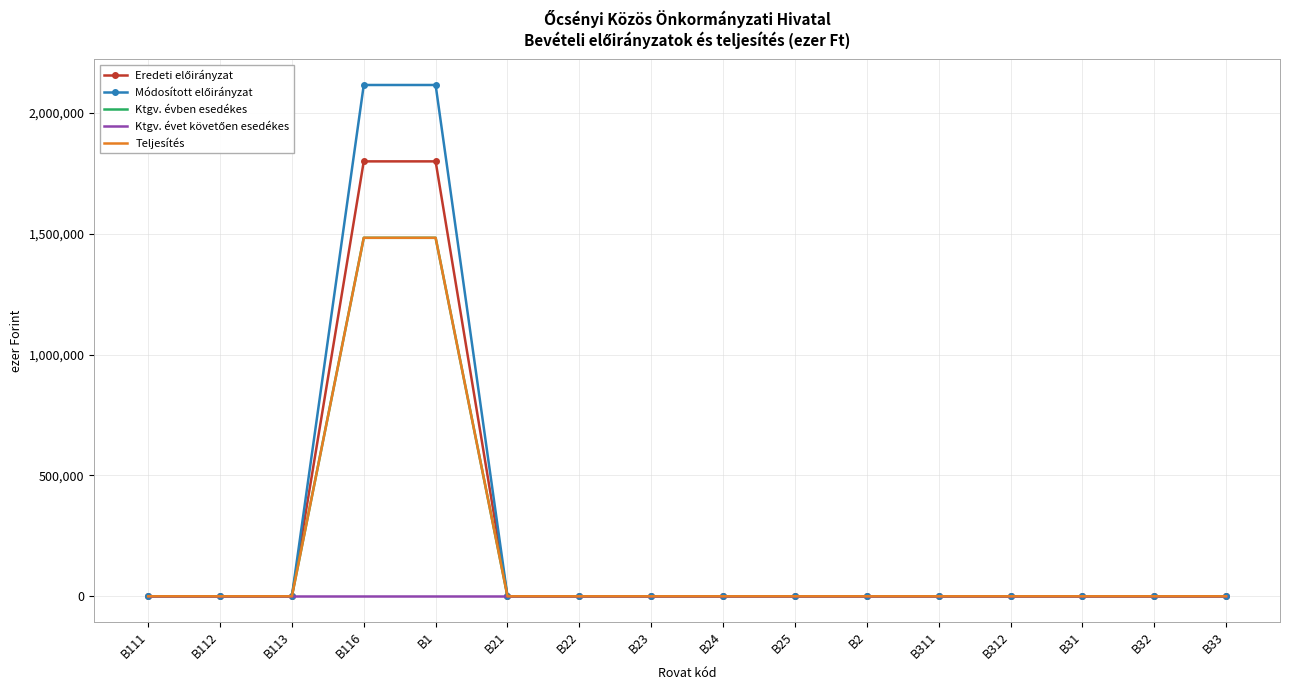

At how many categories does at least one series exceed 1950549?

2